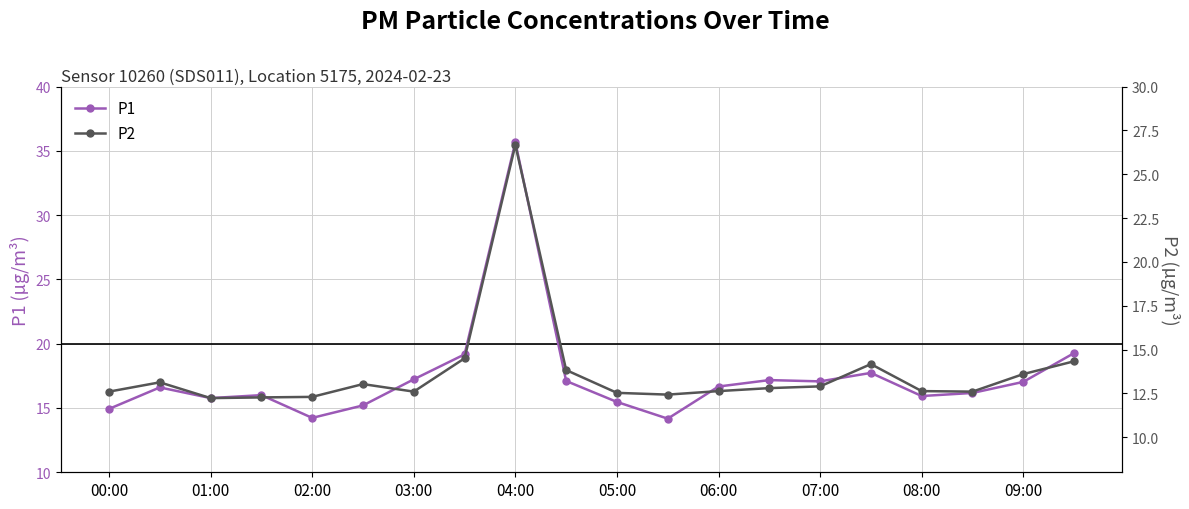

Which series changed the most between 00:00 and 19?

P1